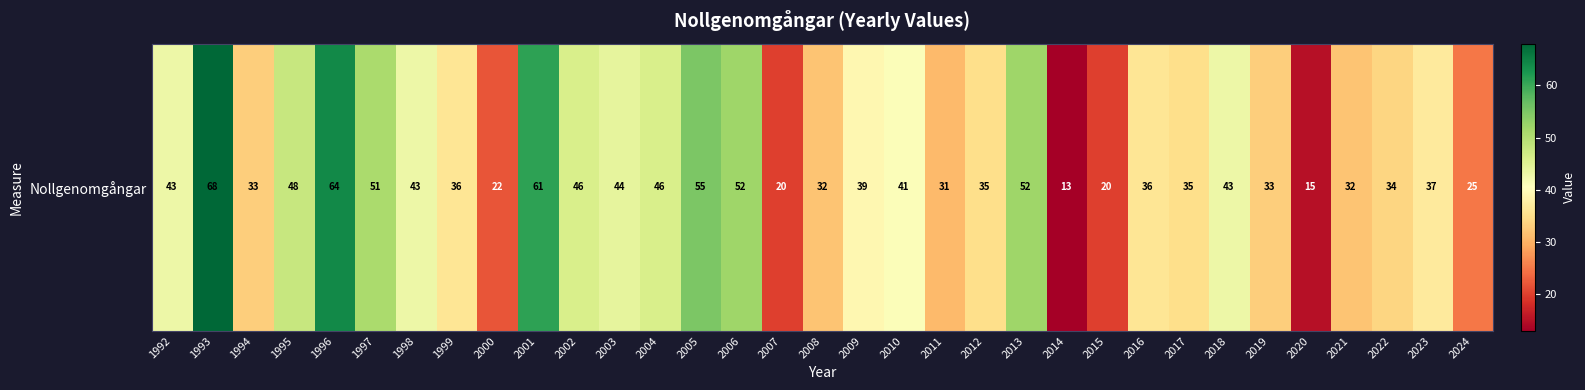

What is the change in value from 1995 to 2001?

+13